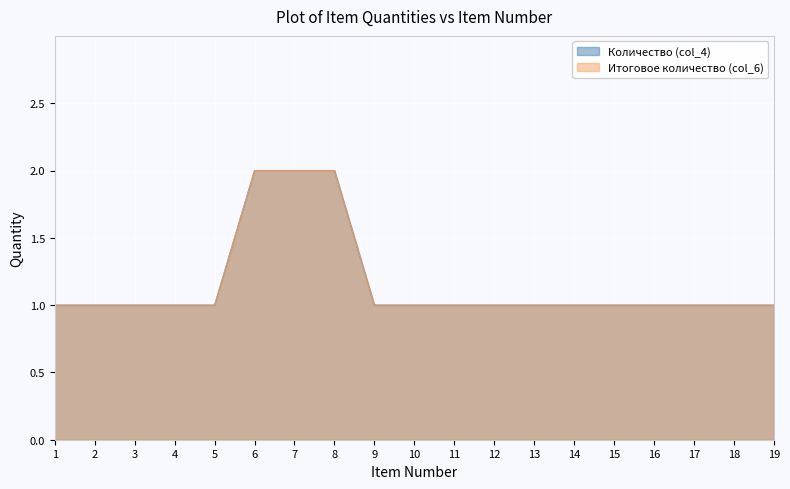

Does the chart display data point markers on the line(s)?

No